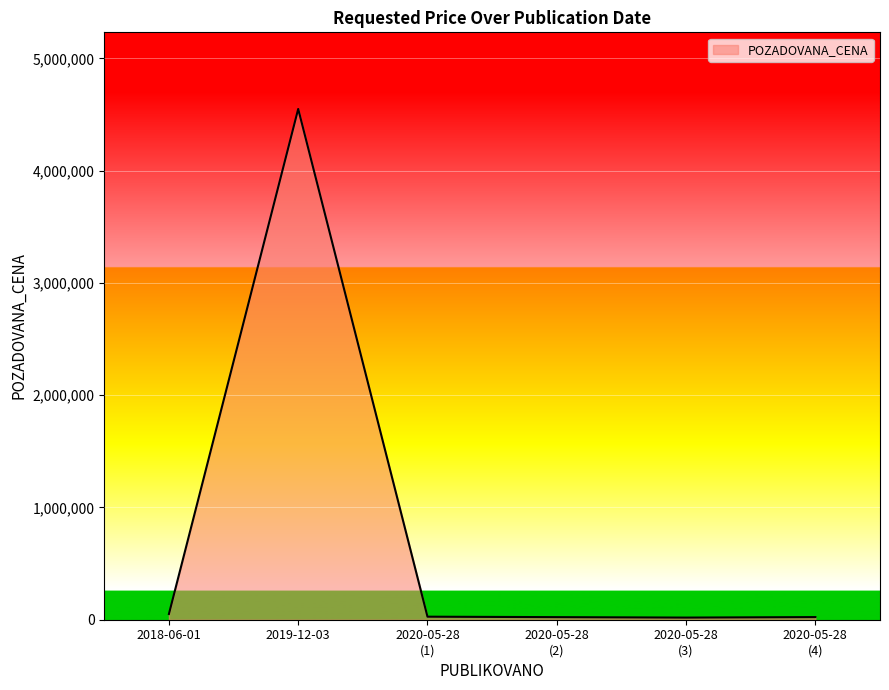

What is the maximum value shown in the chart?

4550000